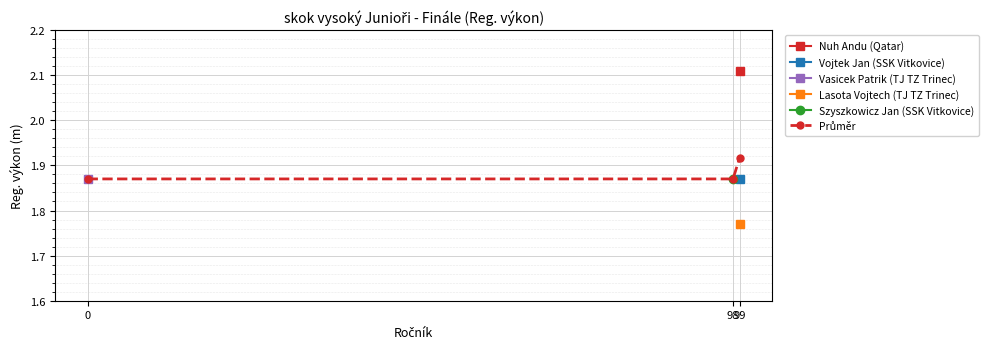

What is the sum of all values?

5.7